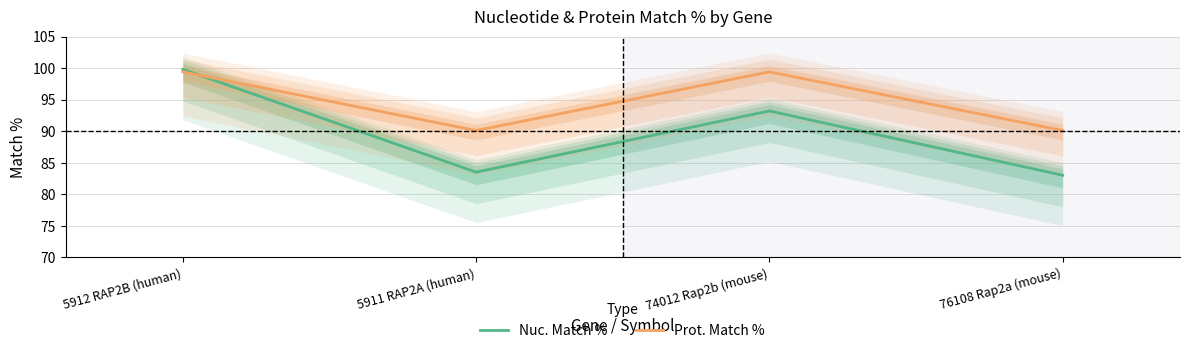

Reading left to right, what are all the values shown in this chart?

Nuc. Match %: 5912 RAP2B (human)=99.8	5911 RAP2A (human)=83.5	74012 Rap2b (mouse)=93.2	76108 Rap2a (mouse)=83.0
Prot. Match %: 5912 RAP2B (human)=99.4	5911 RAP2A (human)=90.1	74012 Rap2b (mouse)=99.4	76108 Rap2a (mouse)=90.1